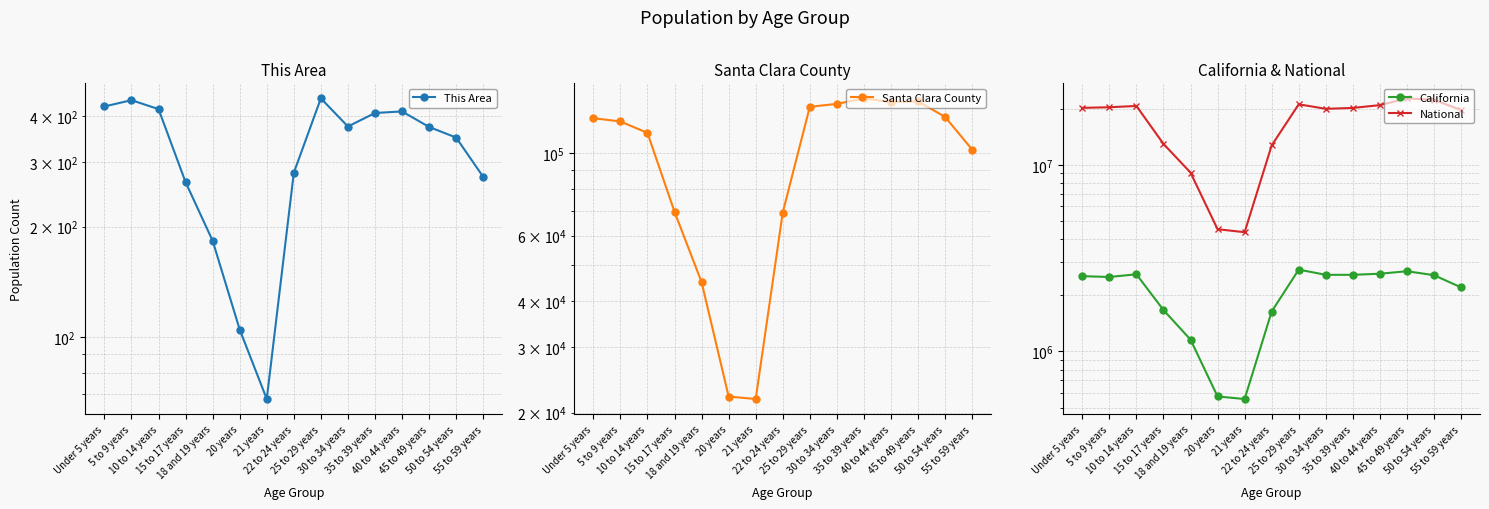

Where is the first local maximum for National?

10 to 14 years